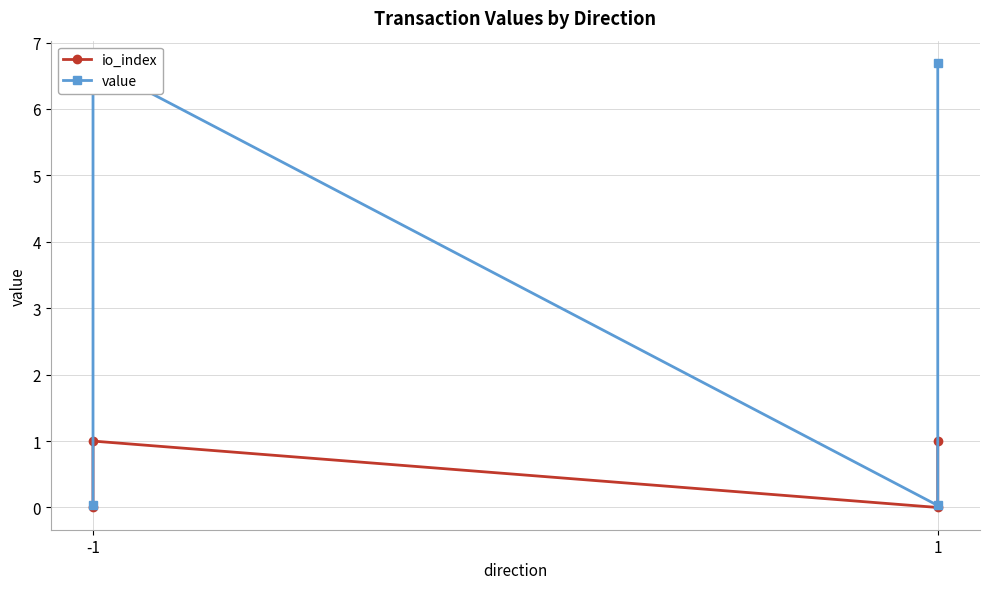

How many values in io_index are above zero?

2